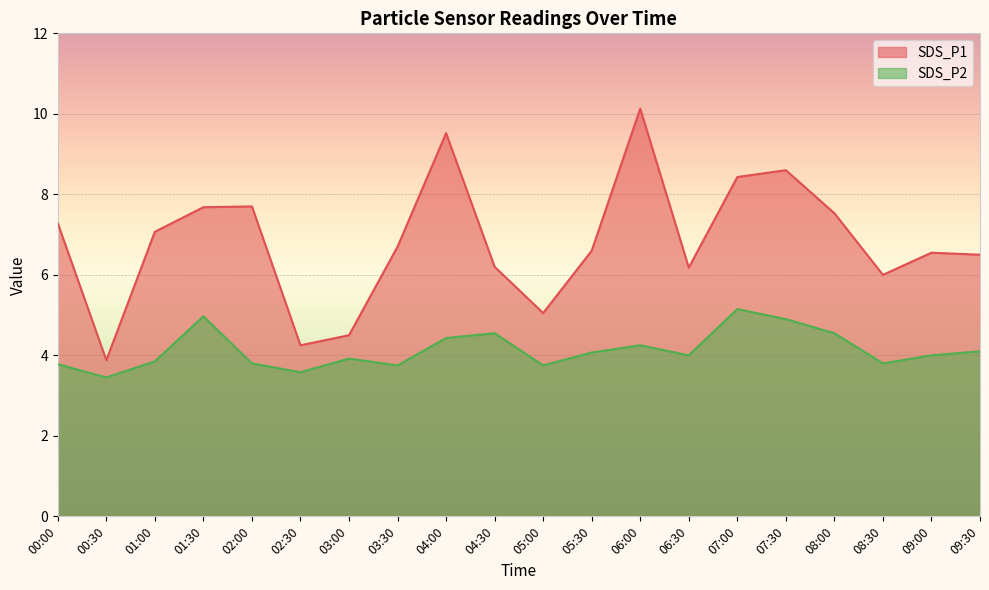

True or false: SDS_P1 has a value of 8.9 at 09:00.

False